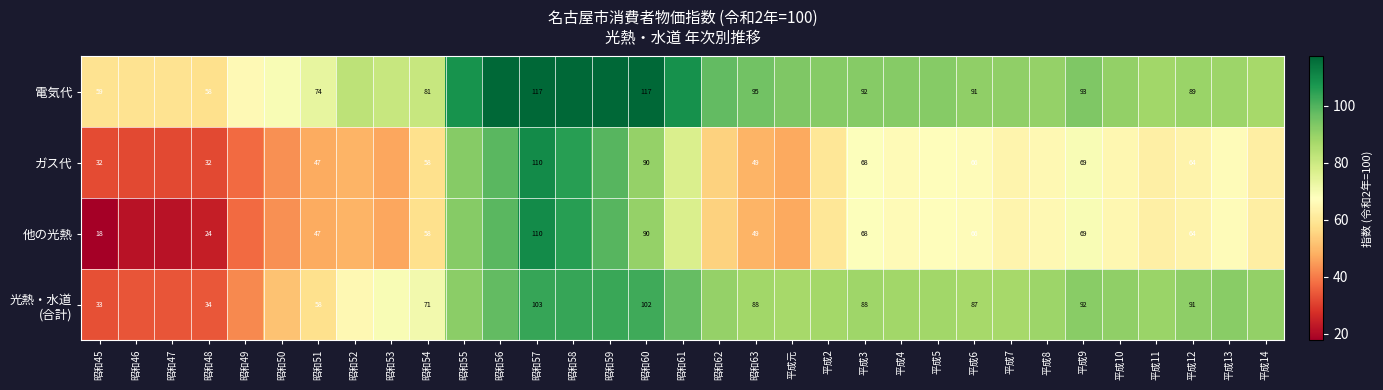

The value of 電気代 at 昭和51 is 116.6. True or false?

False